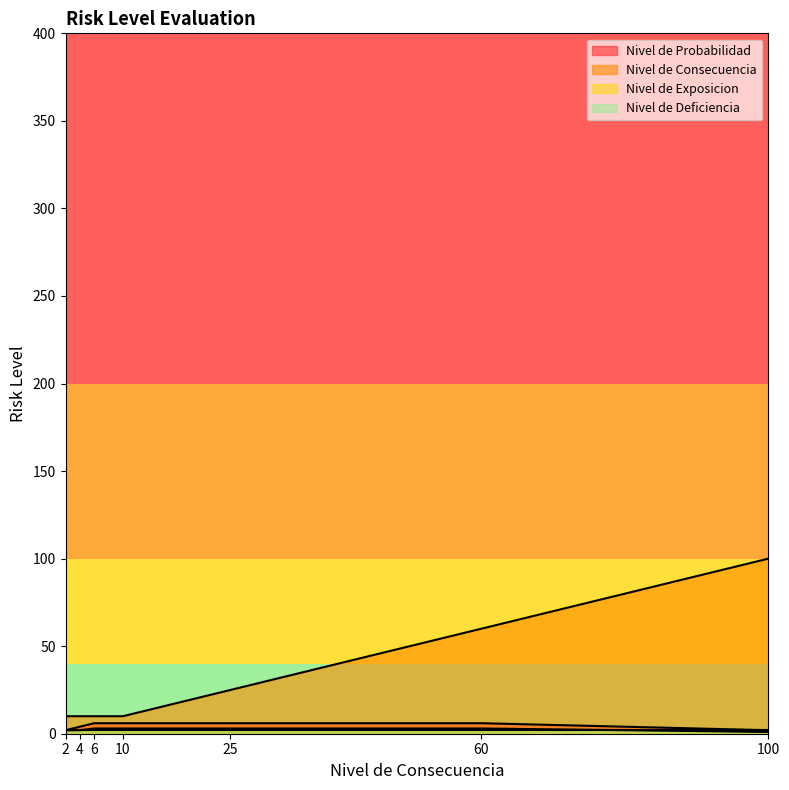

True or false: Nivel de Consecuencia has more than 2 interior local peaks.

False